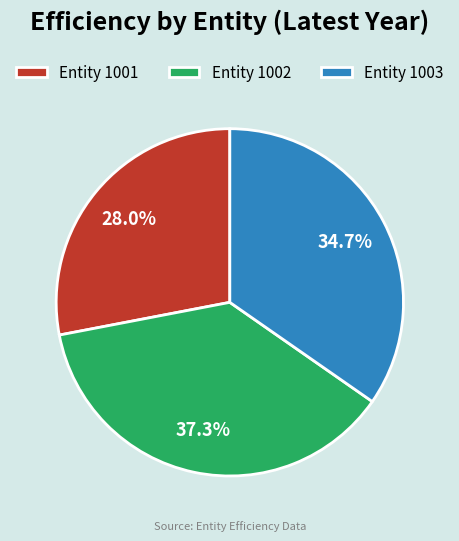

Between Entity 1003 and Entity 1002, which is larger?

Entity 1002